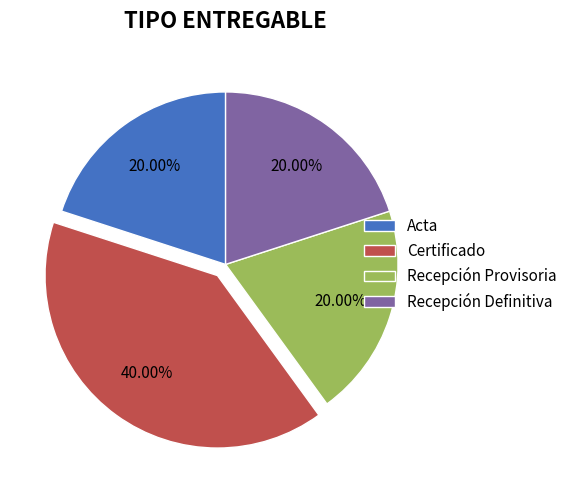

What is the largest slice in the pie chart?

Certificado